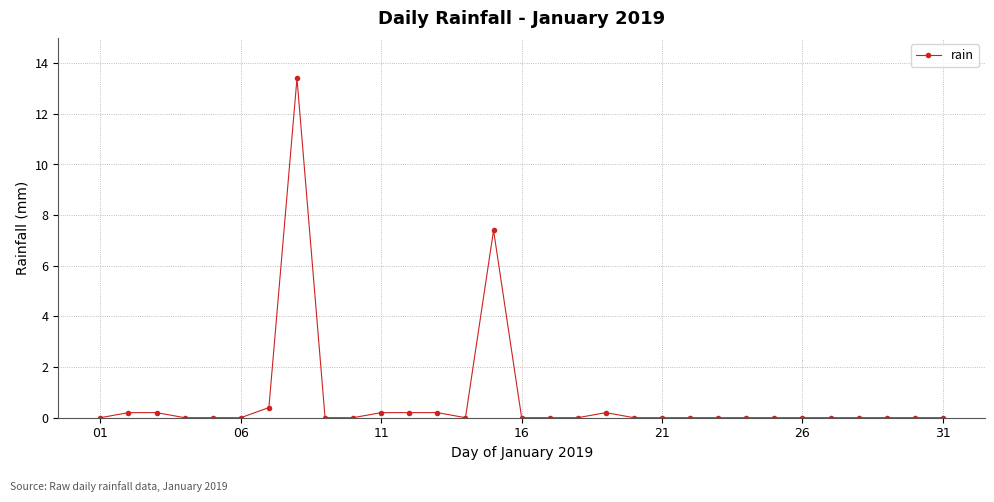

True or false: there are more than 0 points higher than both neighbors.

True